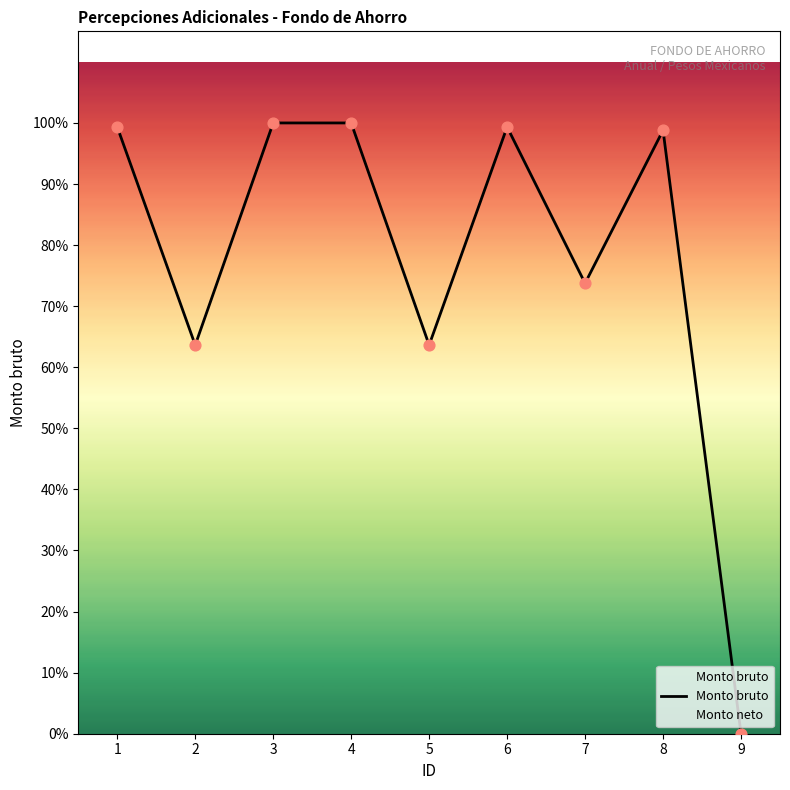

What is the ratio of the value at 2 to the value at 8?

0.6